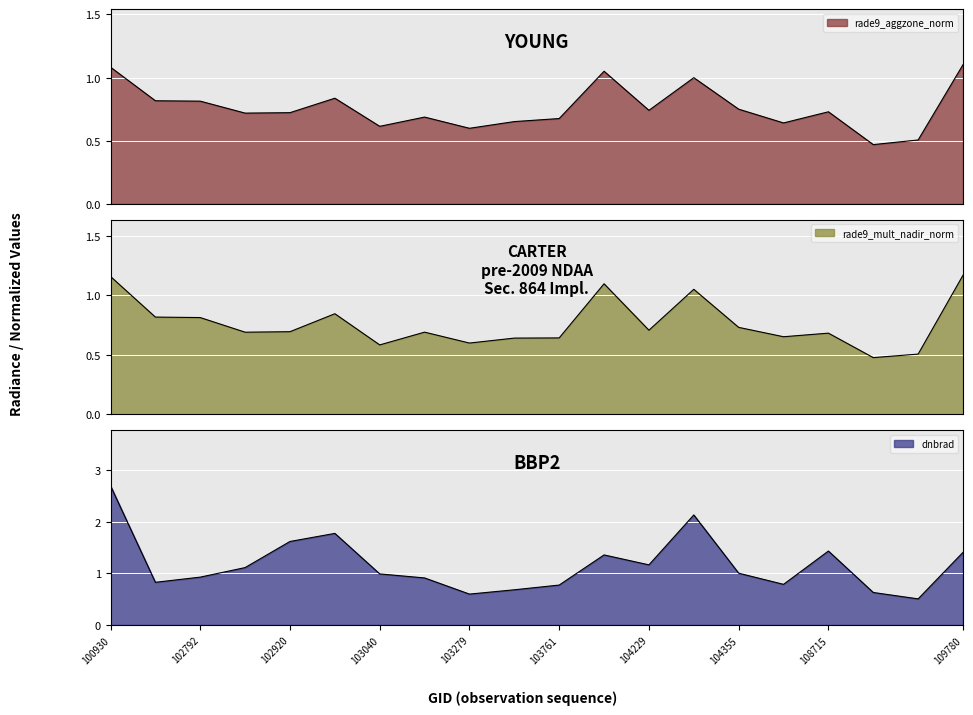

Is it true that rade9_aggzone_norm equals 0.7 at 103397?

True